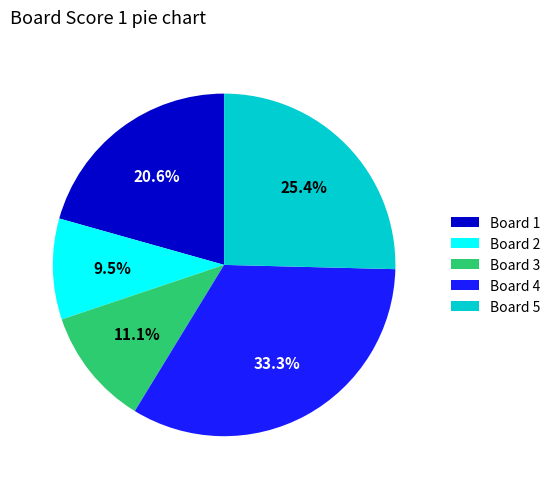

How much of the chart is everything except Board 5?

74.6%